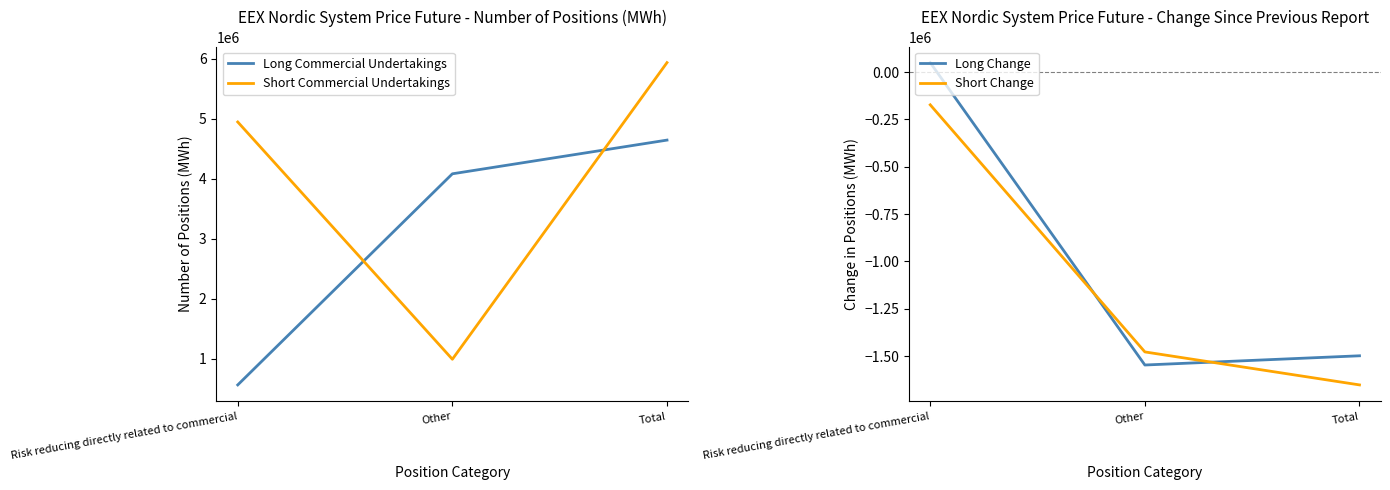

At which category does the chart reach its minimum across all series?

Total